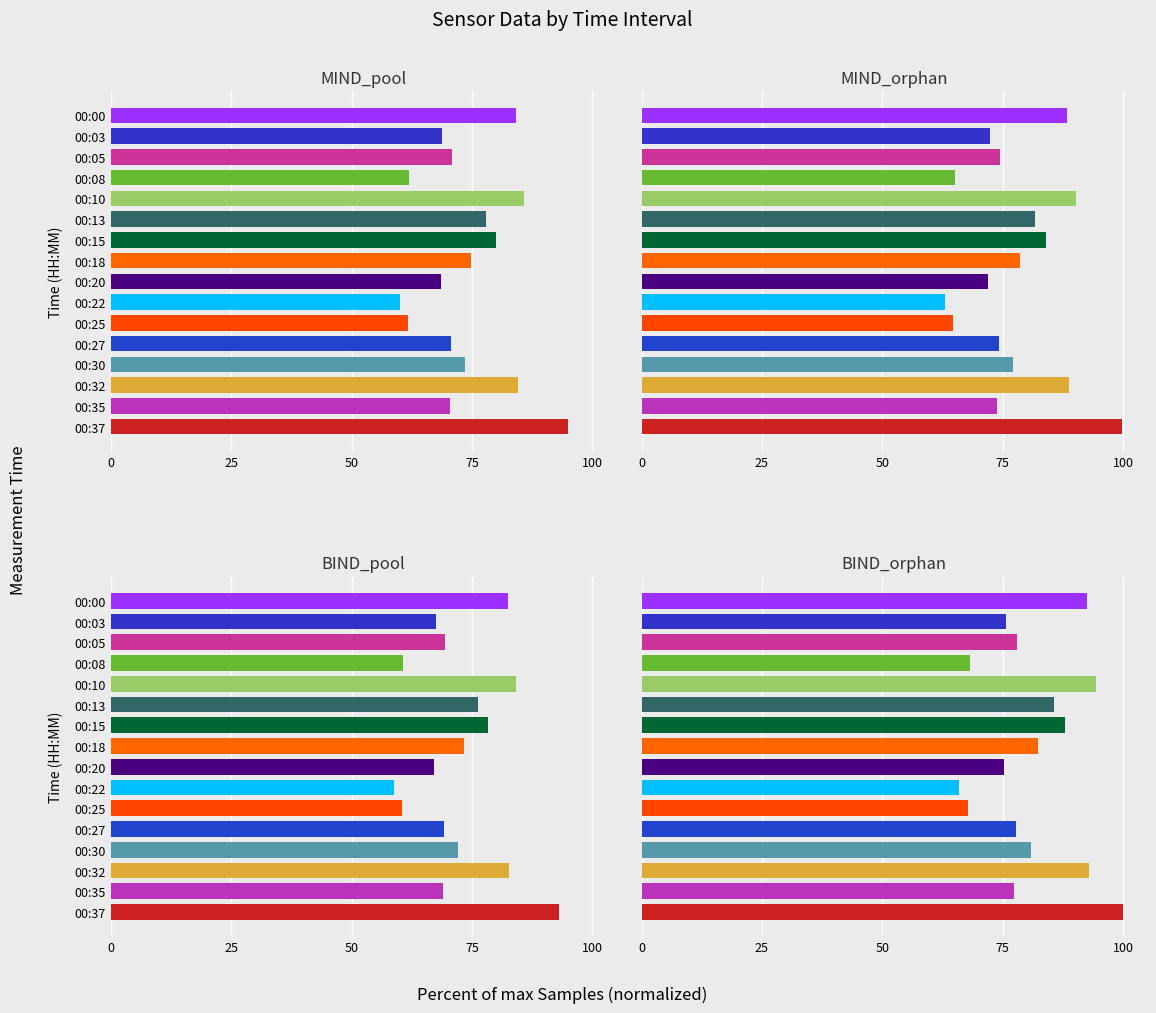

The value of MIND_pool at 00:13 is 118.6. True or false?

False